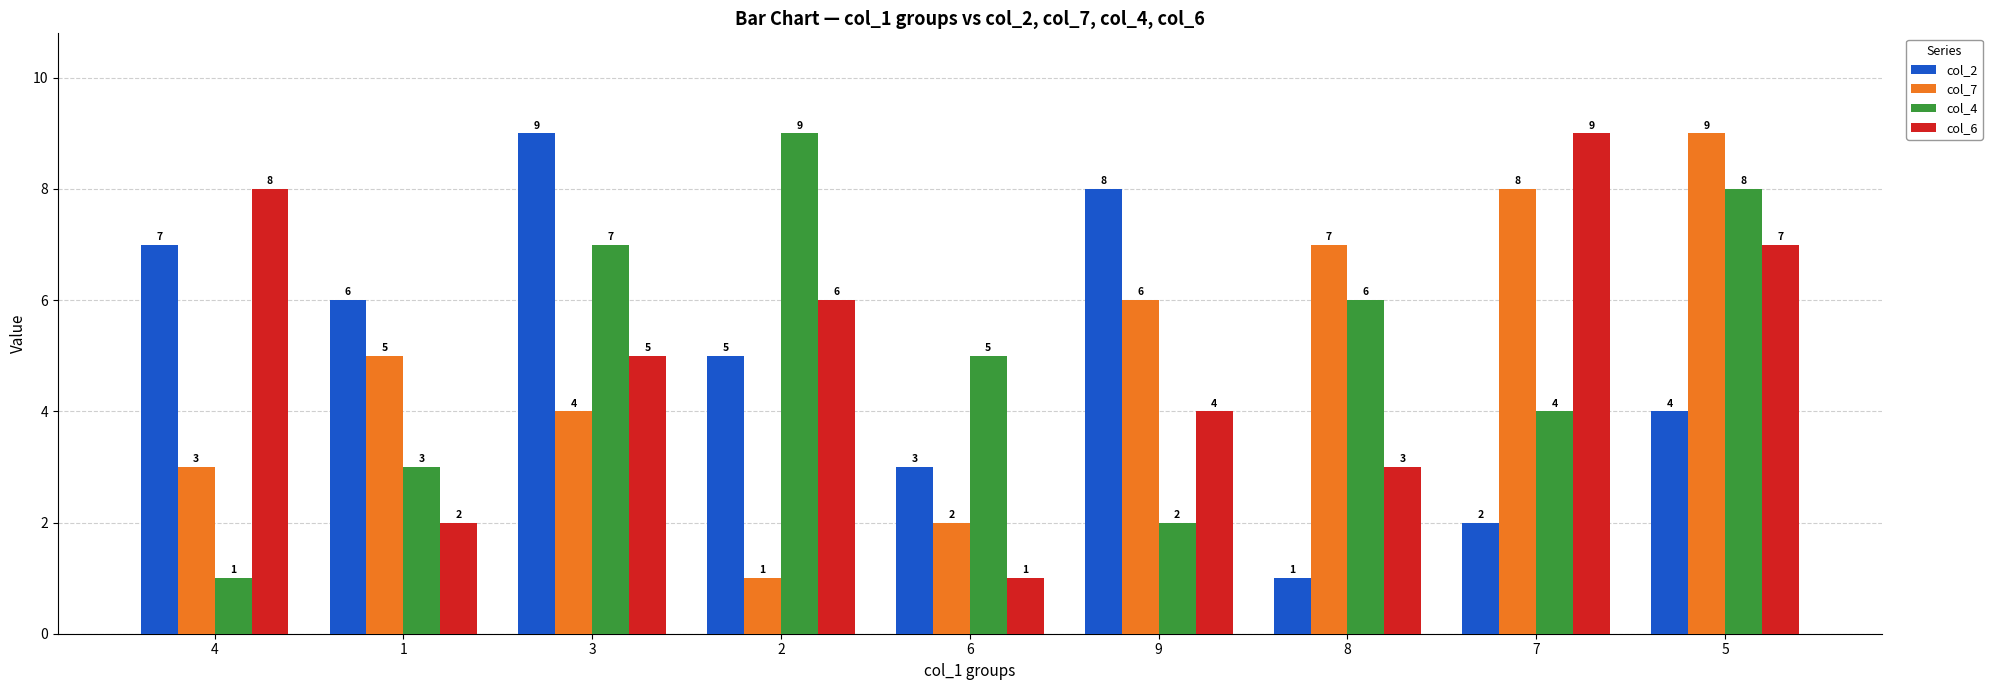

What is the spread (max minus min) of values at 5?

5